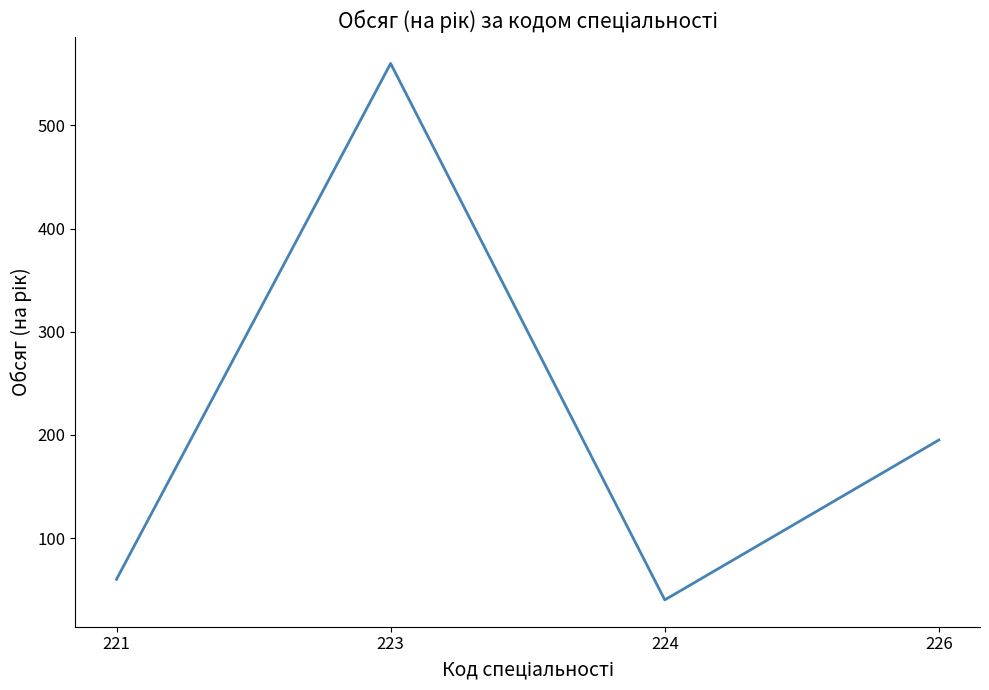

Does the chart display data point markers on the line(s)?

No